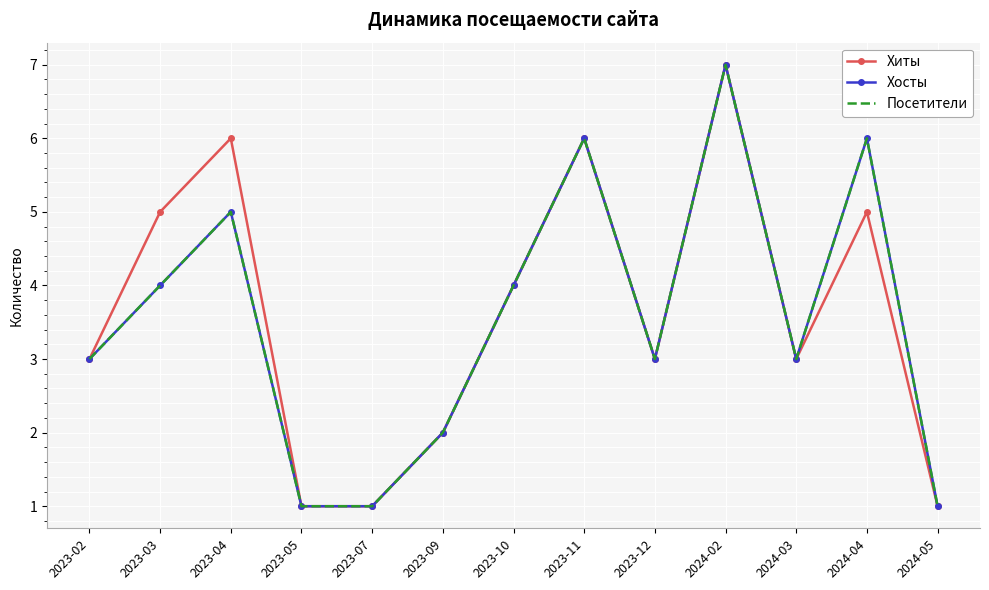

Reading left to right, list all the values displayed in this chart.

Хиты: 3	5	6	1	1	2	4	6	3	7	3	5	1
Хосты: 3	4	5	1	1	2	4	6	3	7	3	6	1
Посетители: 3	4	5	1	1	2	4	6	3	7	3	6	1